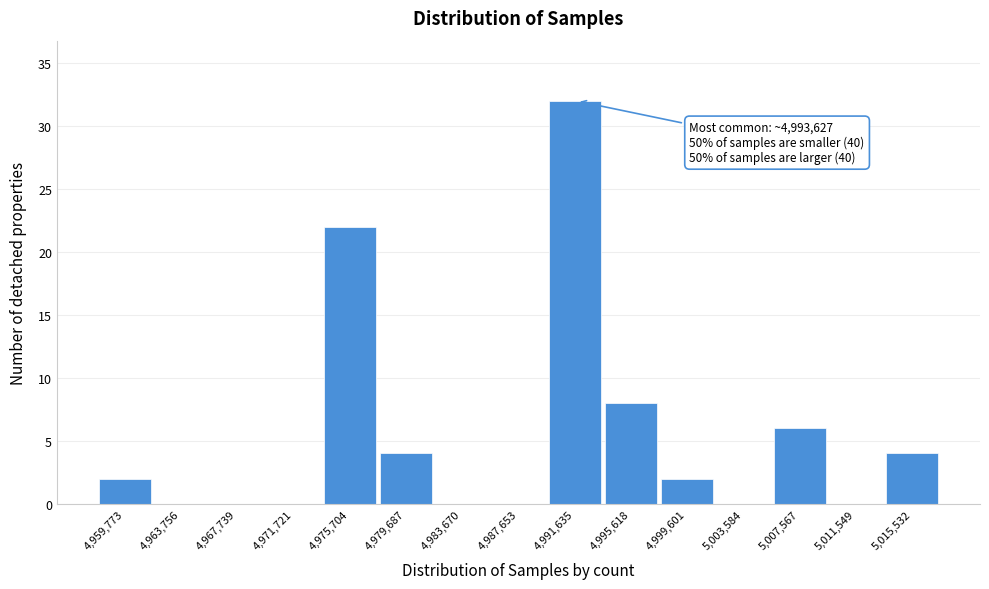

Reading right to left, list all the values displayed in this chart.

5,015,532=4	5,011,549=0	5,007,567=6	5,003,584=0	4,999,601=2	4,995,618=8	4,991,635=32	4,987,653=0	4,983,670=0	4,979,687=4	4,975,704=22	4,971,721=0	4,967,739=0	4,963,756=0	4,959,773=2